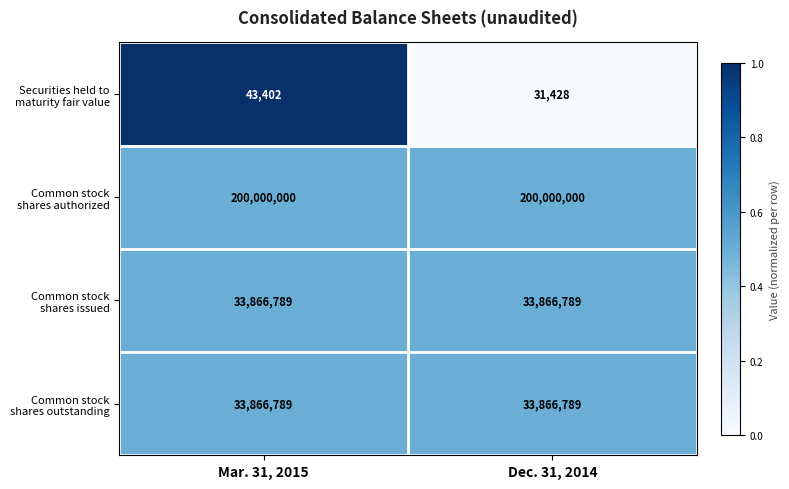

At which category is the sum across all series the highest?

Mar. 31, 2015